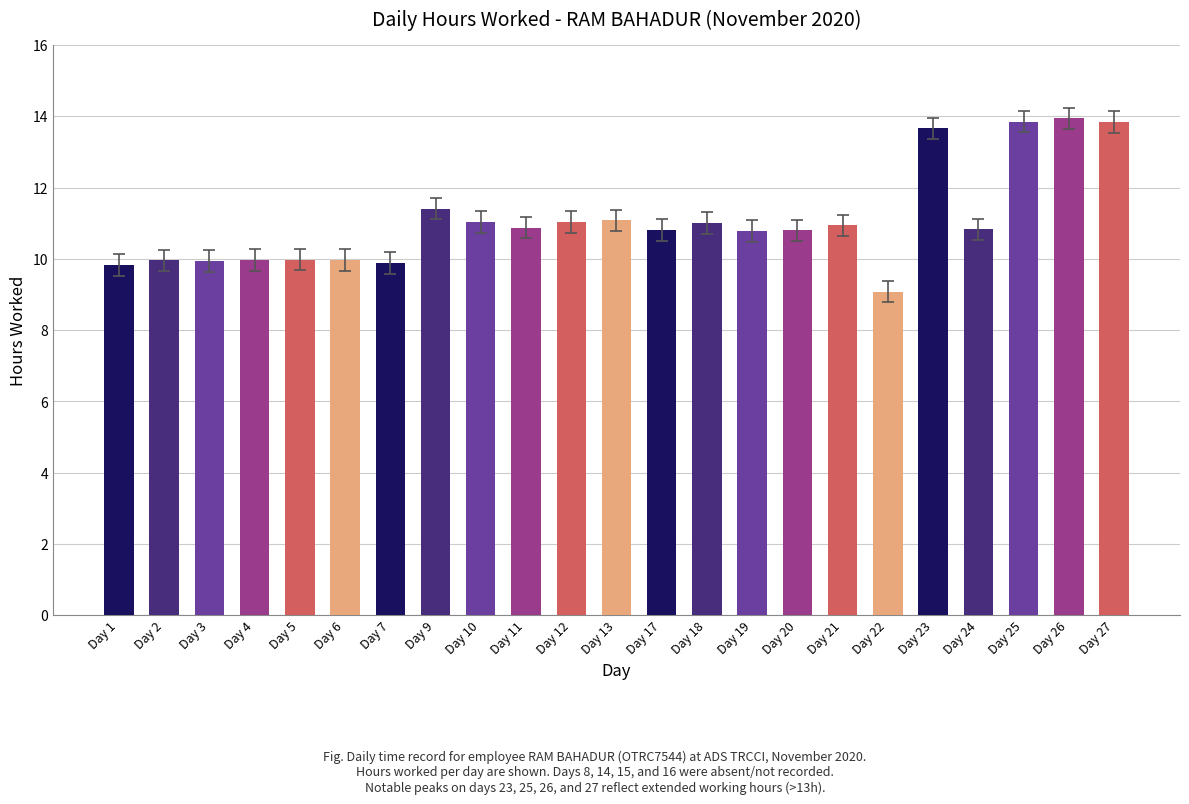

What is the value of the 10th bar from the left?

10.9